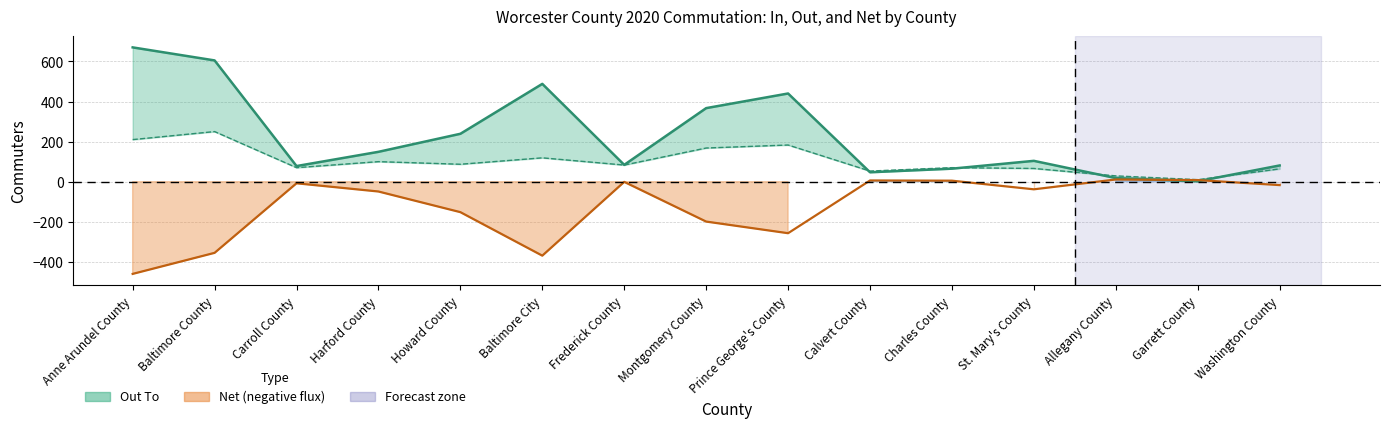

What is the label of the 6th point from the right?

Calvert County